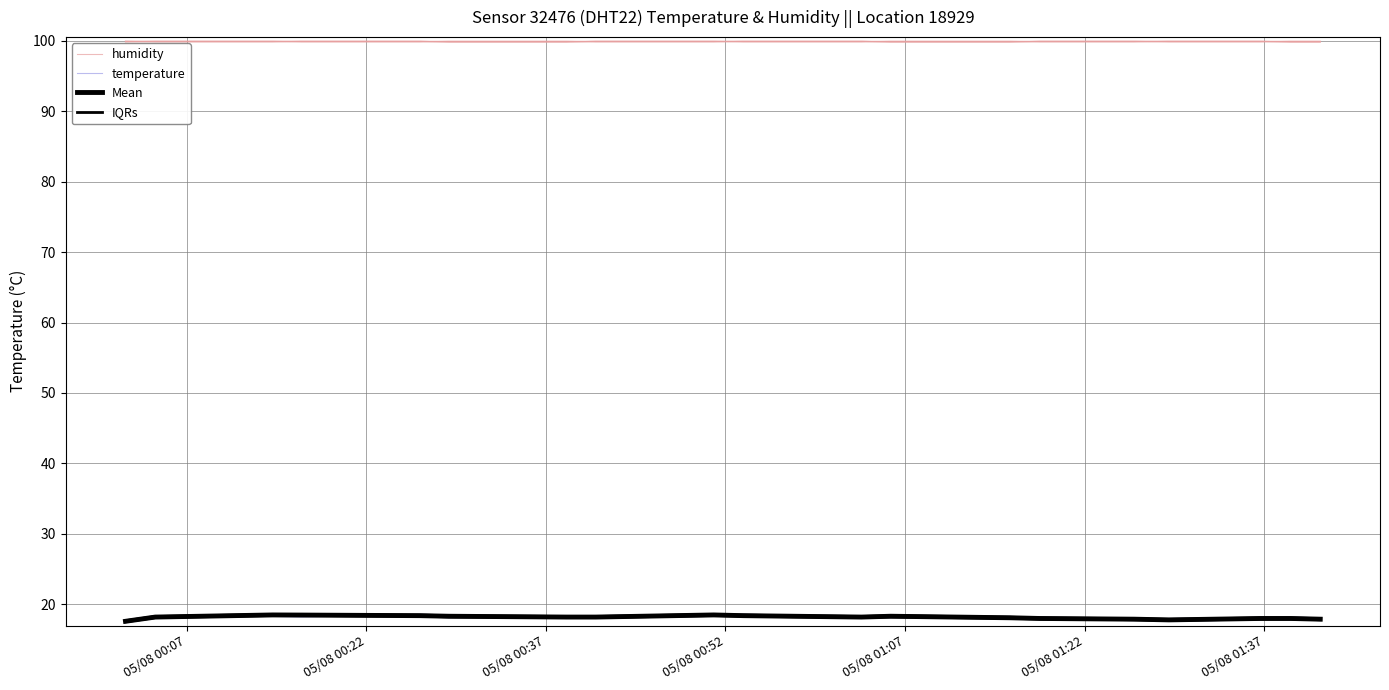

What is the label of the 17th point from the right?

05/08 00:37